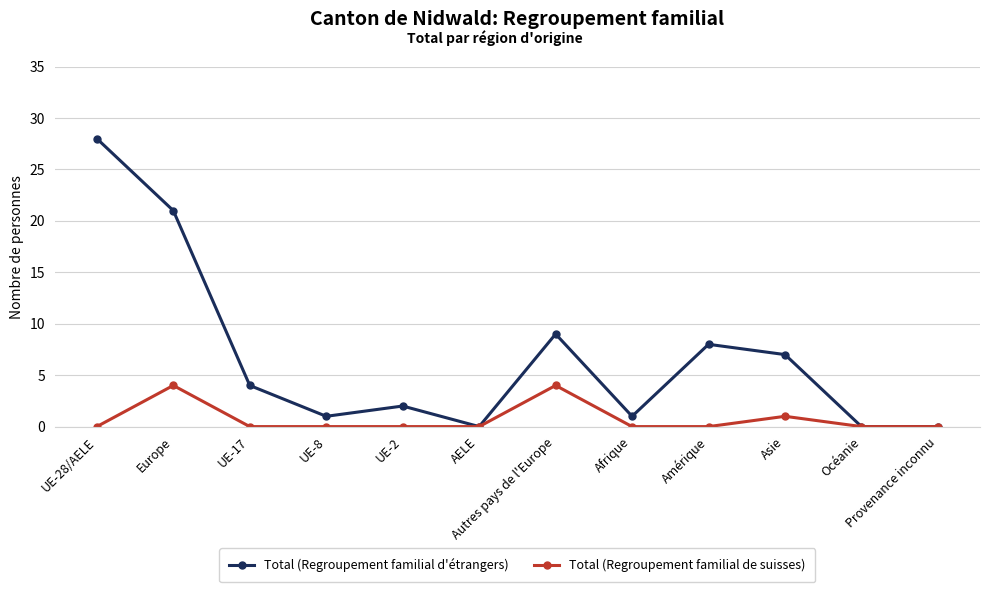

What is the total value across all series at Amérique?

8